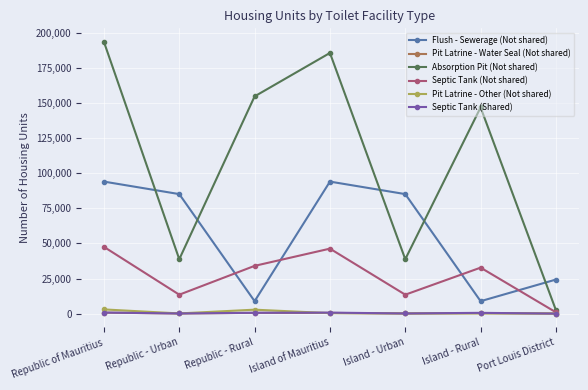

What is the difference between the Pit Latrine - Water Seal (Not shared) values at Republic of Mauritius and Island - Rural?

361